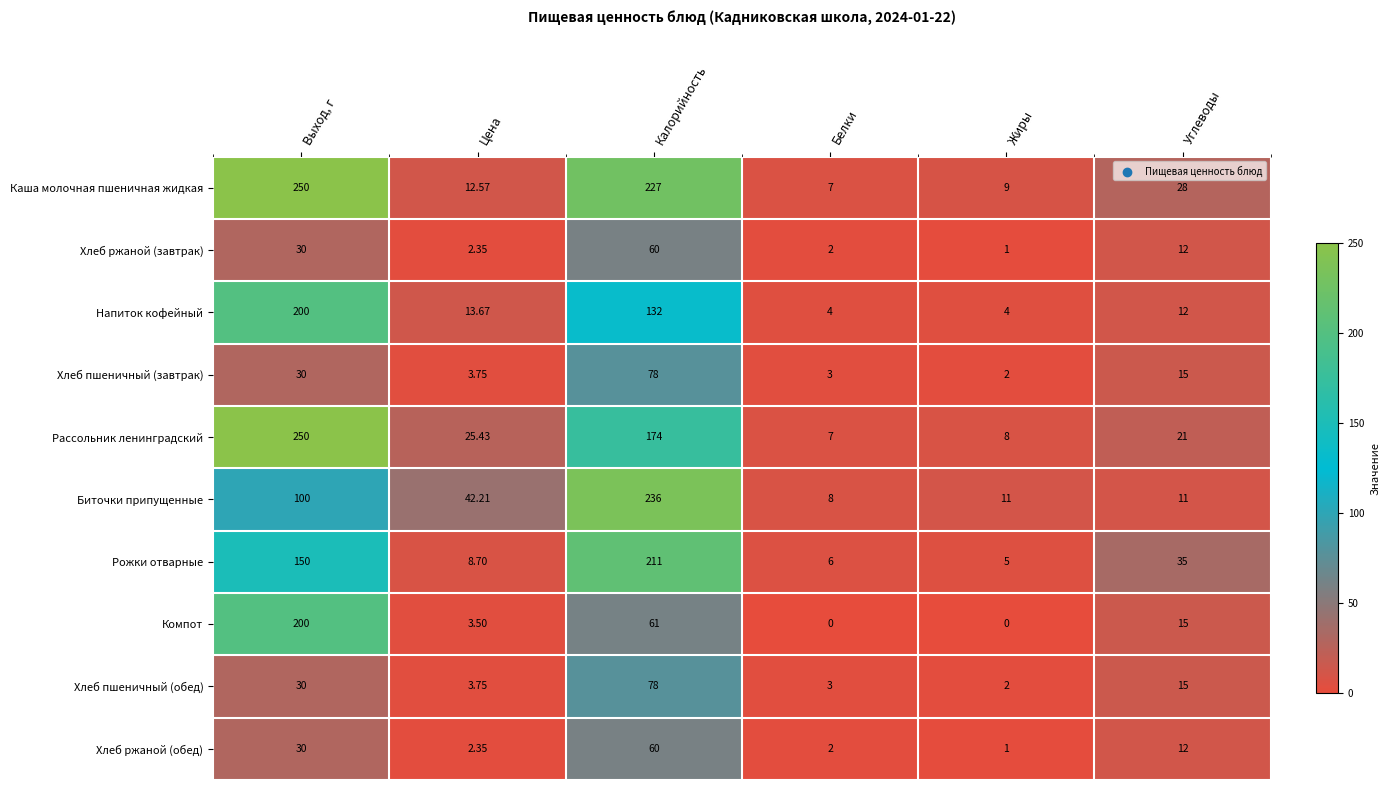

Which category has the lowest value in the Рожки отварные series?

Жиры